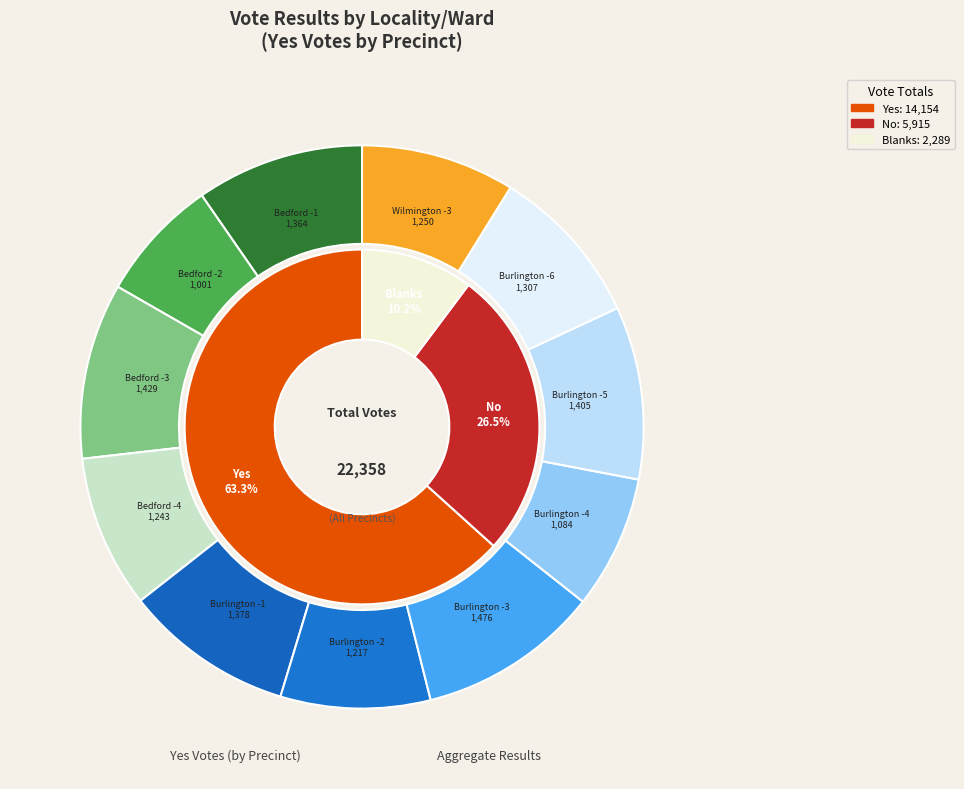

True or false: 7 accounts for 21% of the total.

False